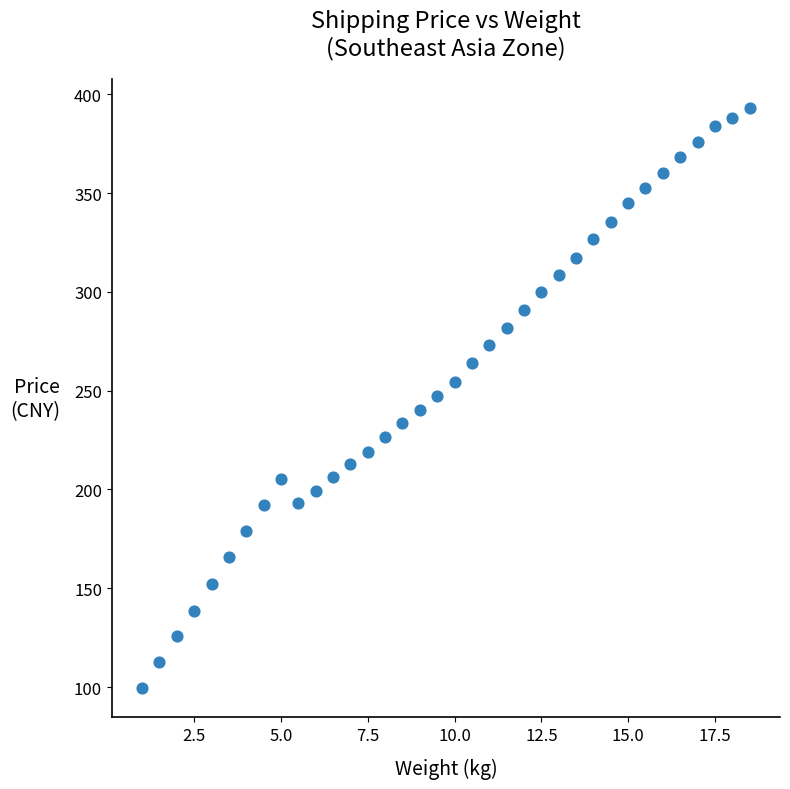

What is the range of X values (max minus min)?

17.5